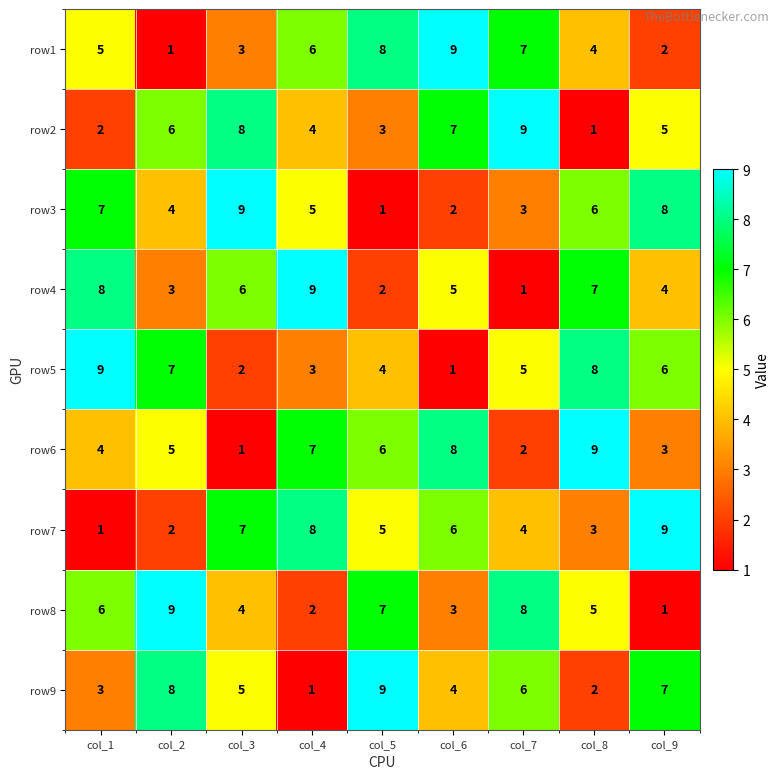

The value of row2 at col_7 is 9. True or false?

True